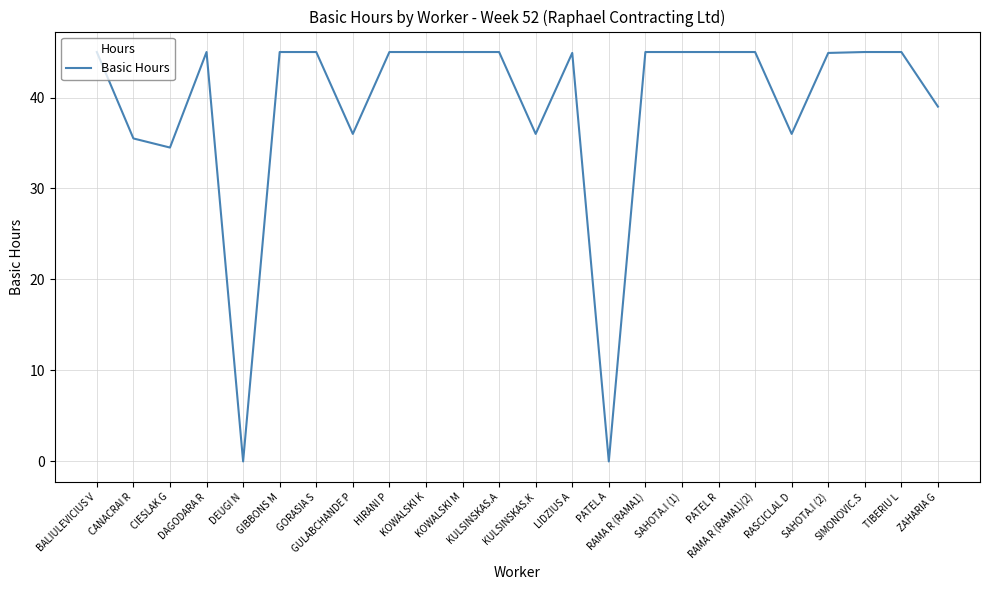

At which label is the value closest to 22?

CIESLAK G